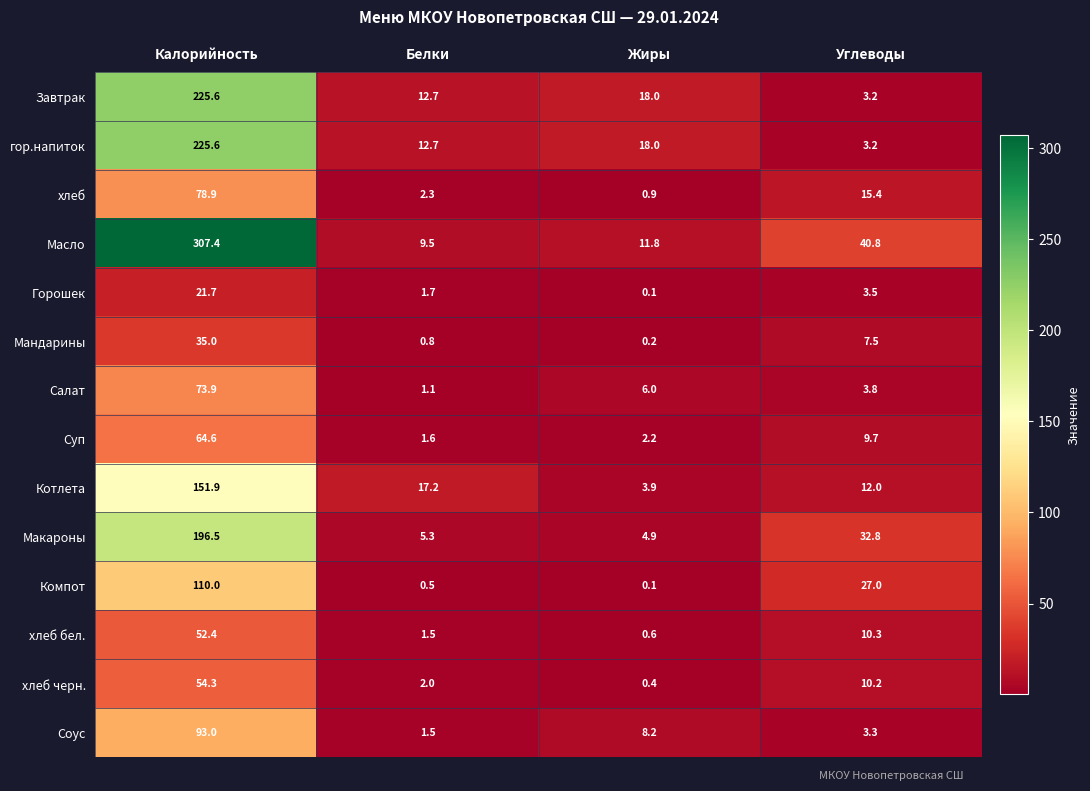

What is the minimum value shown in the chart?

0.1